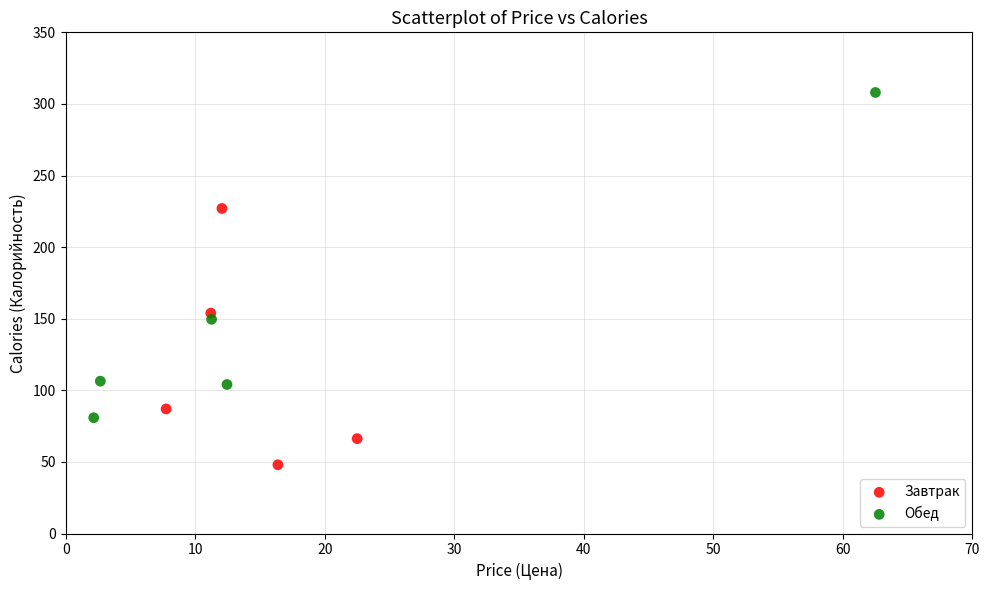

Which series has the widest spread of Y values?

Обед